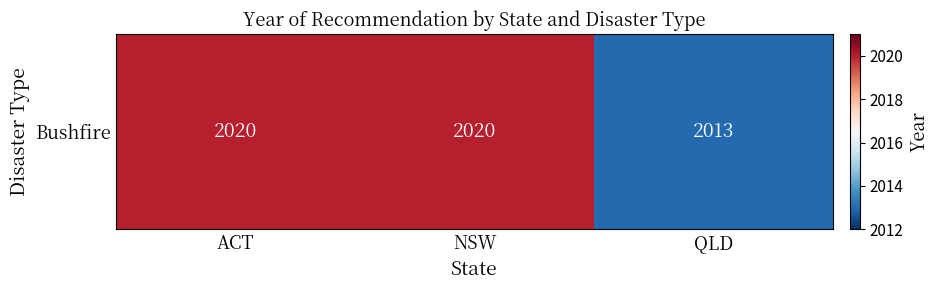

How many categories are shown in the chart?

3